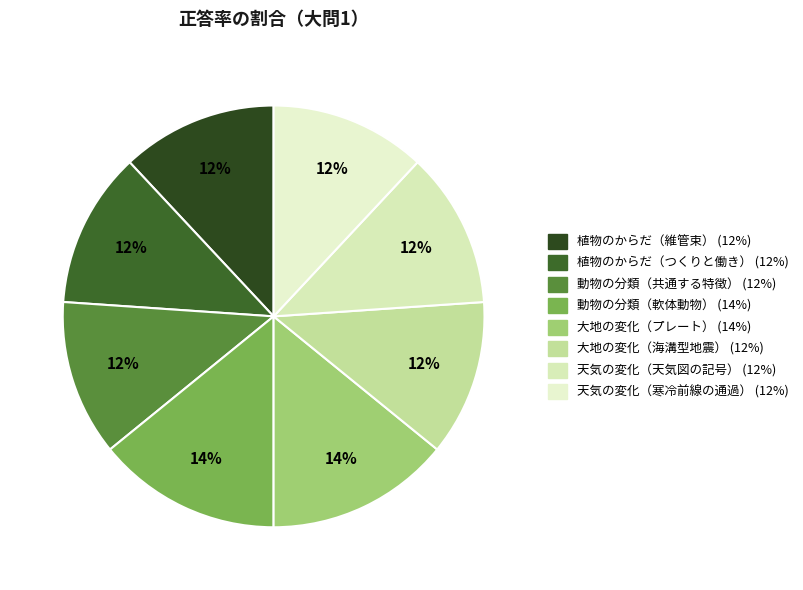

Does 植物のからだ（維管束） account for over 50% of the chart?

No